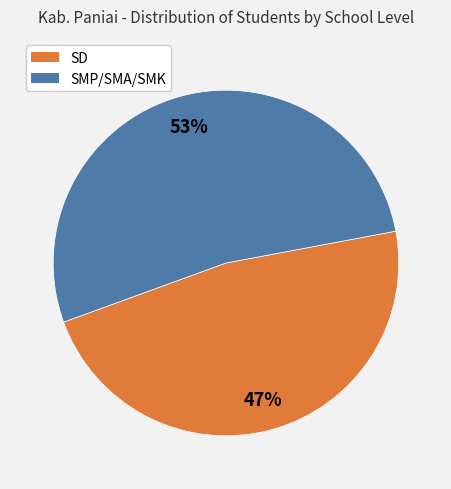

Is there a majority slice in this chart?

Yes